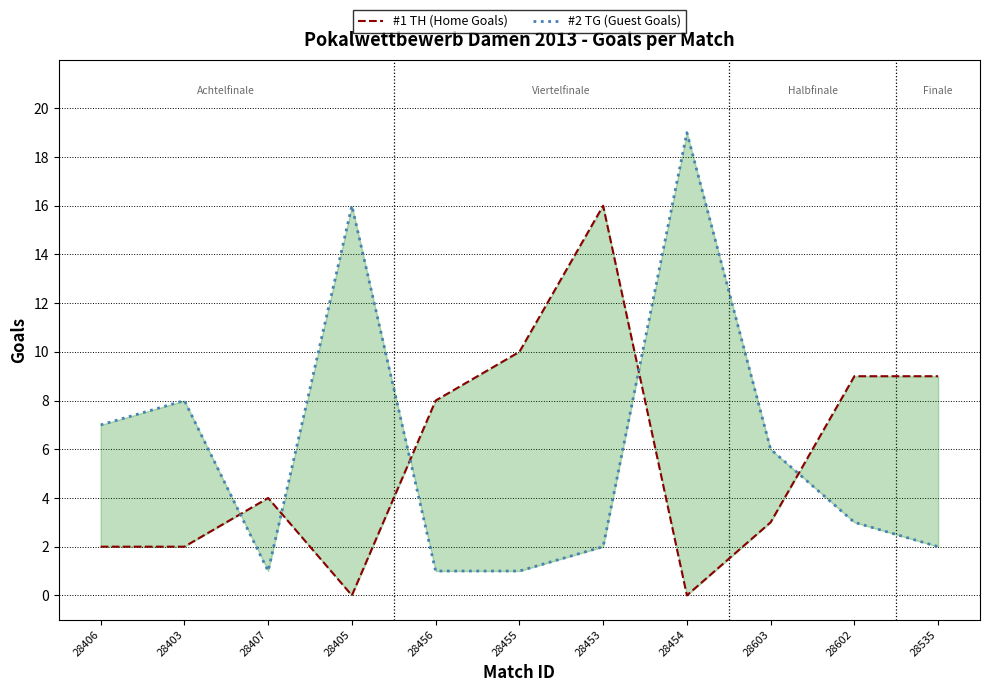

What is the difference between the #1 TH (Home Goals) values at 28456 and 28406?

6